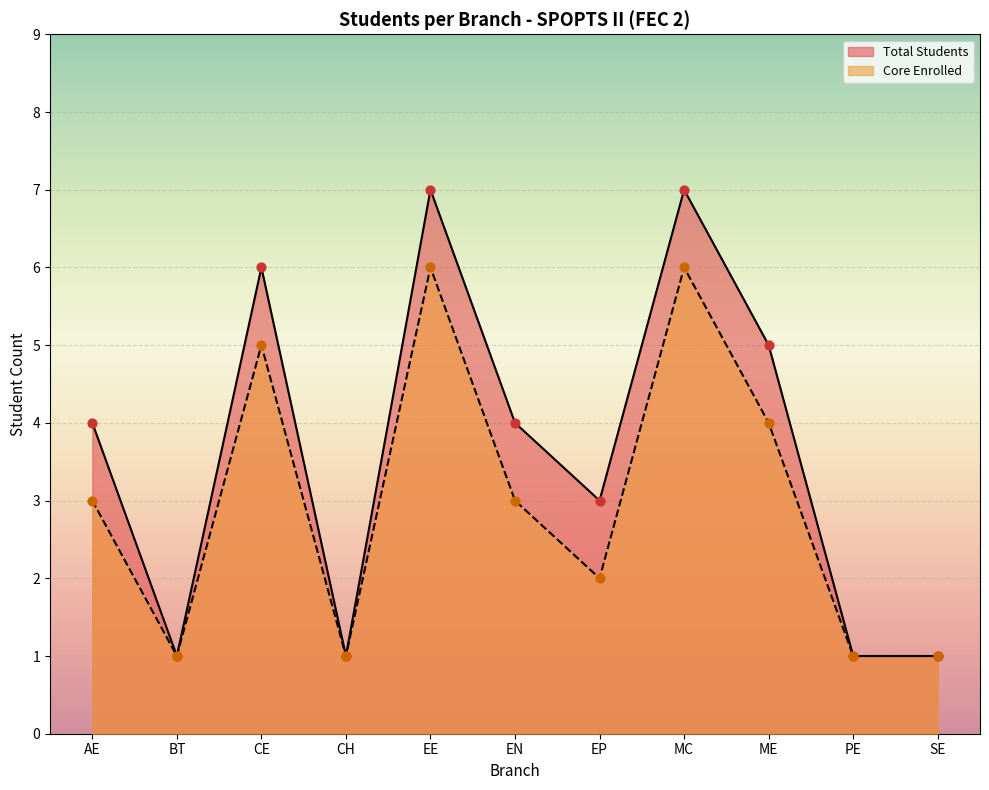

Is the value of MC at AE greater than the value of EN at EN?

Yes